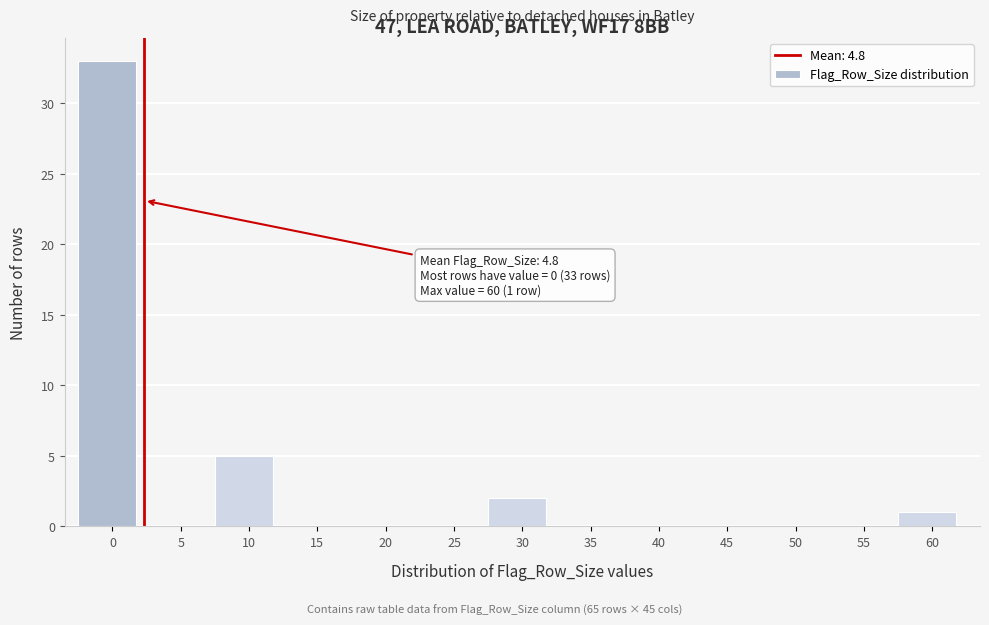

Reading left to right, transcribe all the data shown in this chart.

0=33	5=0	10=5	15=0	20=0	25=0	30=2	35=0	40=0	45=0	50=0	55=0	60=1